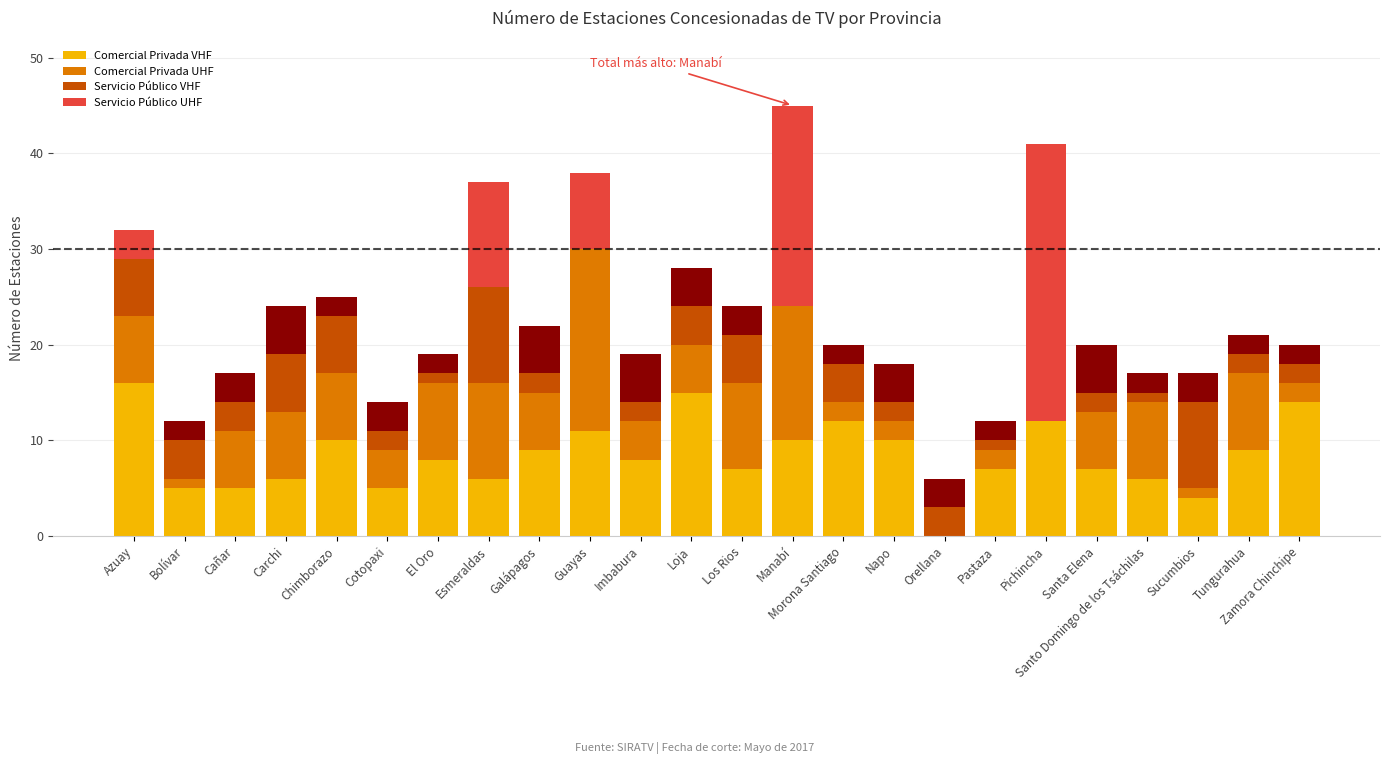

Are the bars horizontal?

No